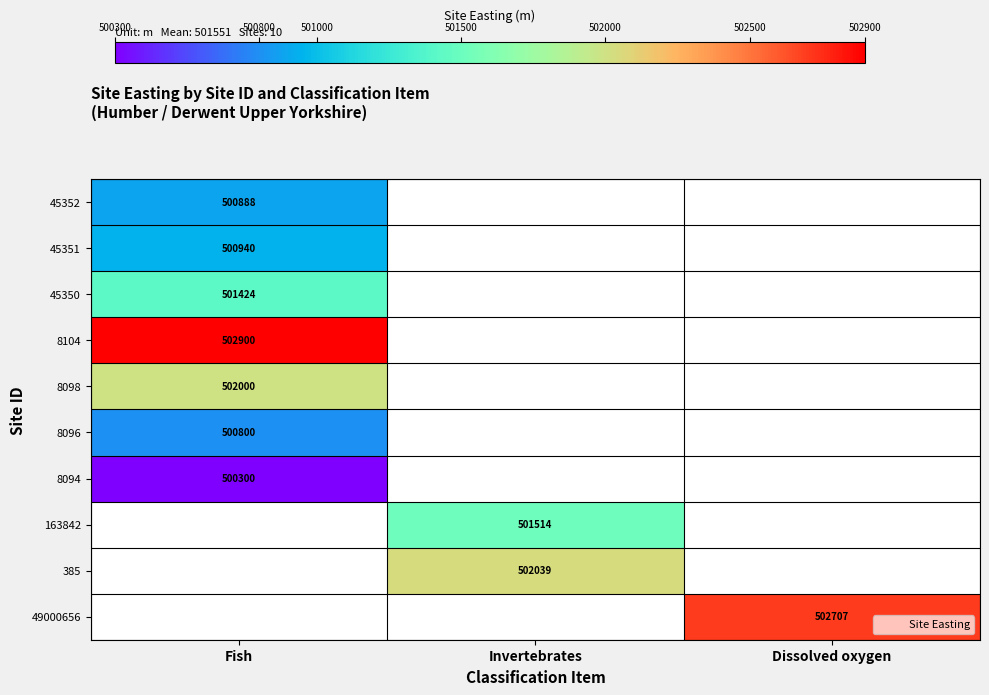

What is the smallest value displayed?

500300.0